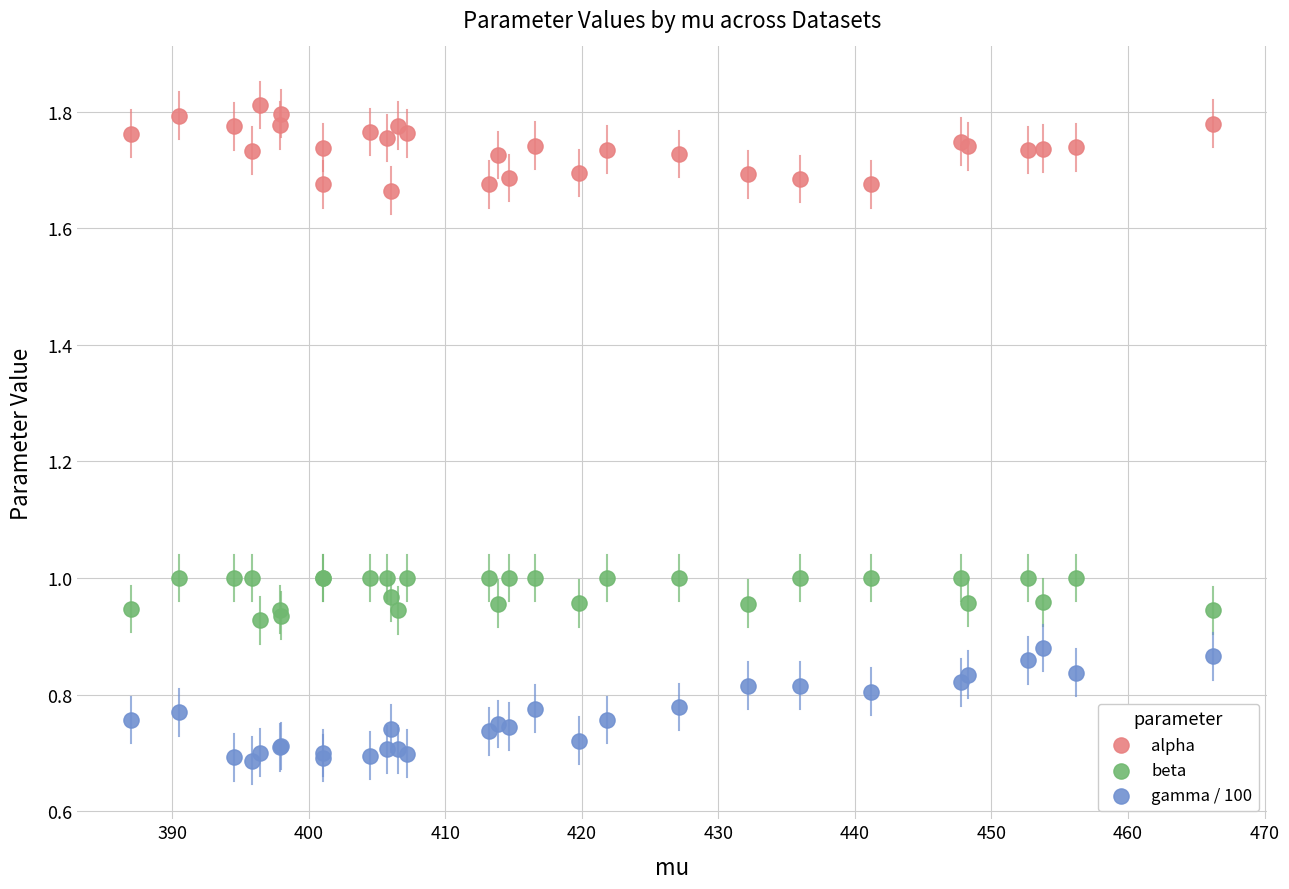

Which series has the largest Y range (max minus min)?

gamma / 100